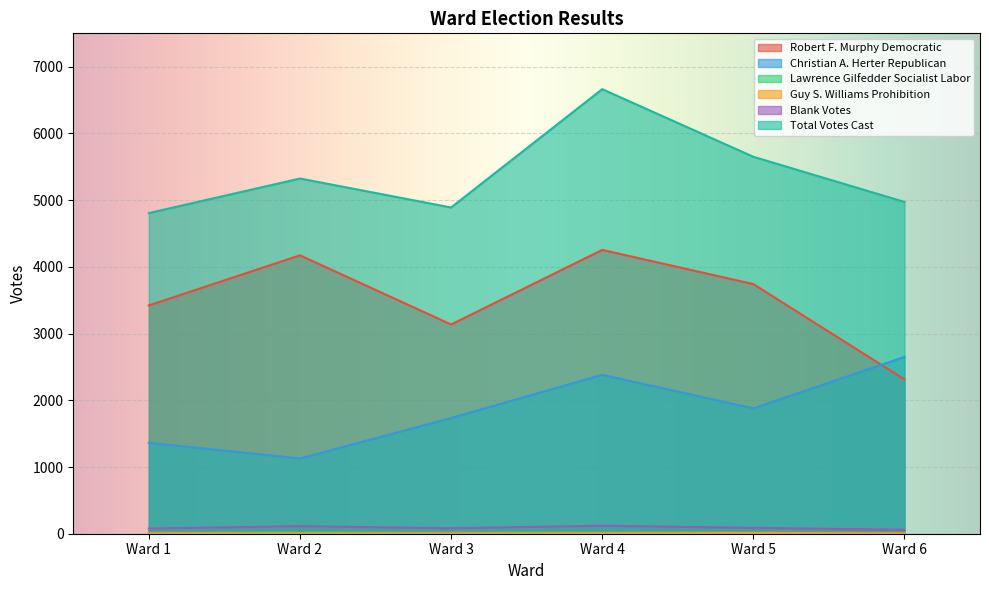

True or false: Total Votes Cast and Blank Votes cross at least once.

False